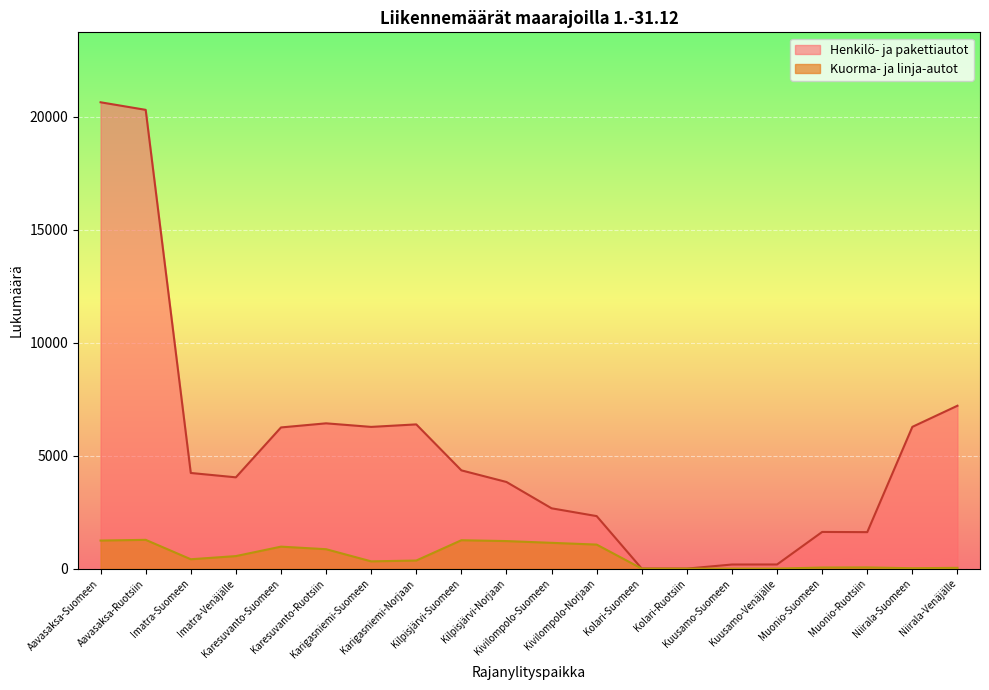

How many categories are shown in the chart?

20